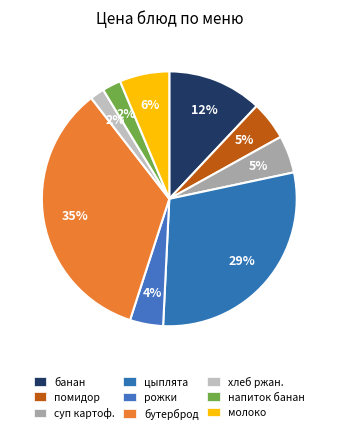

How many slices are in this pie chart?

9